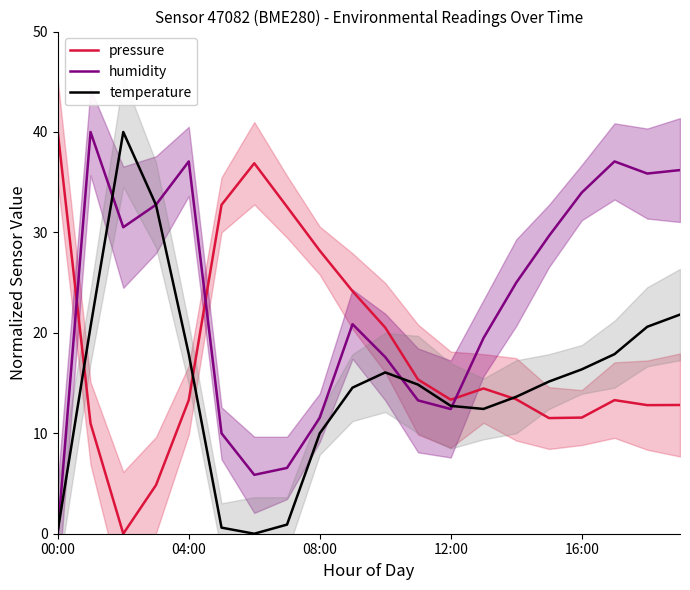

What is the value of the humidity point at the 20th from the left?

36.2